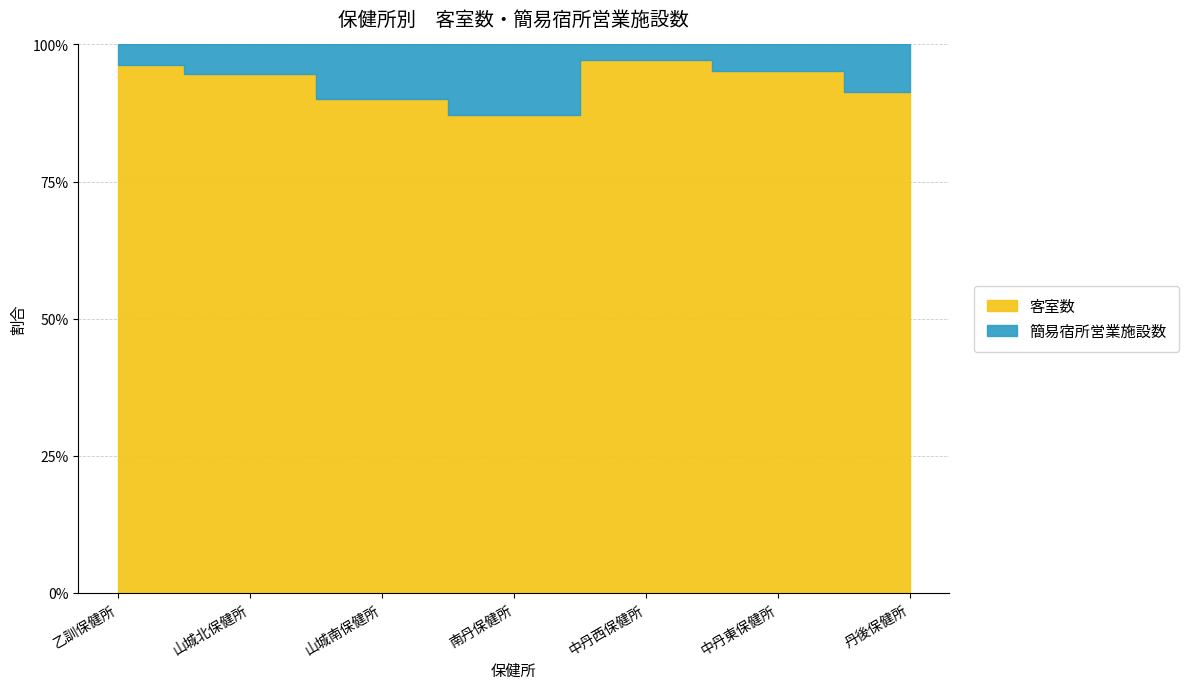

What is the total value across all series at 丹後保健所?

3242